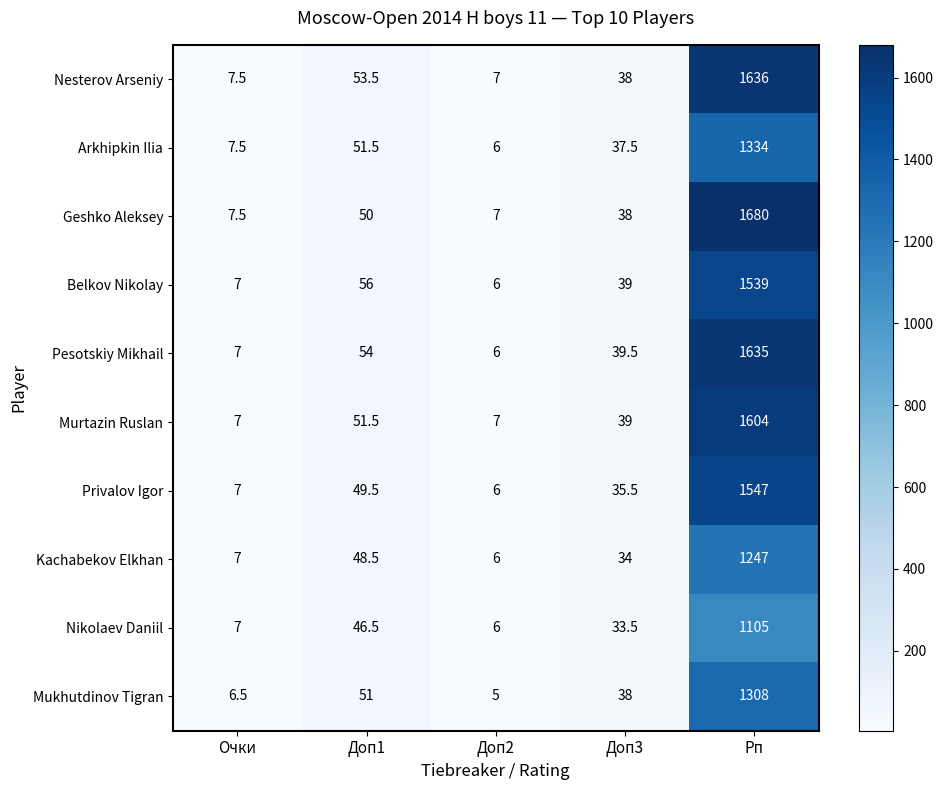

Read the Pesotskiy Mikhail value at Доп1.

54.0